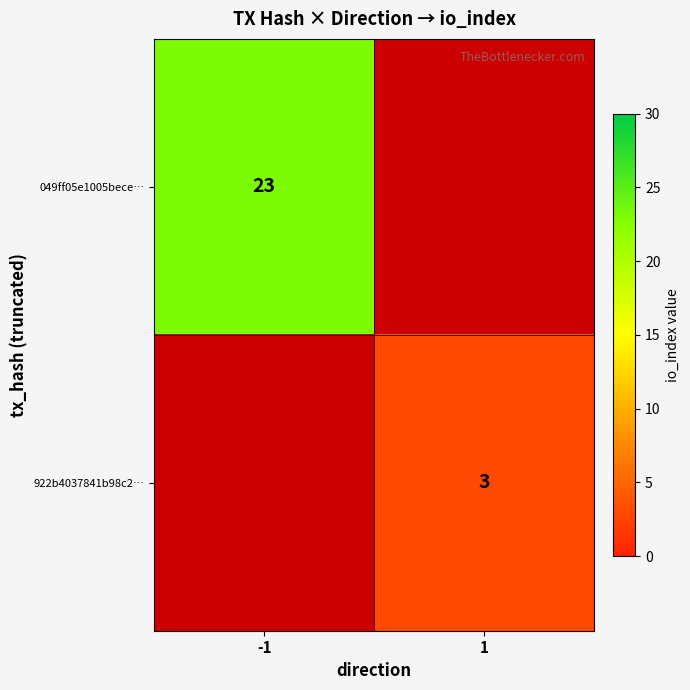

At how many categories does at least one series exceed 8?

1